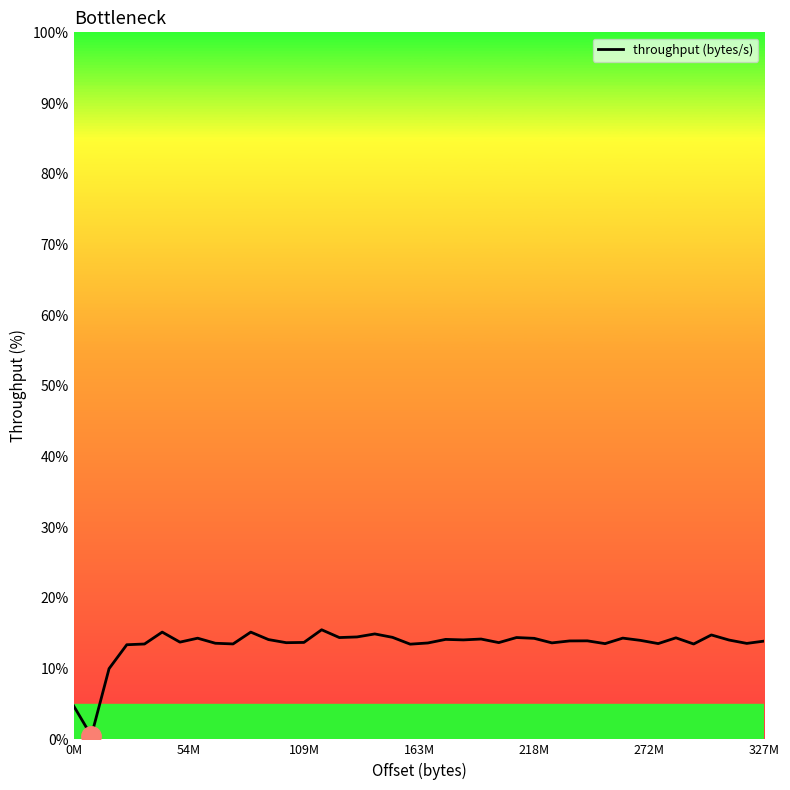

Count the number of categories in the chart.

40